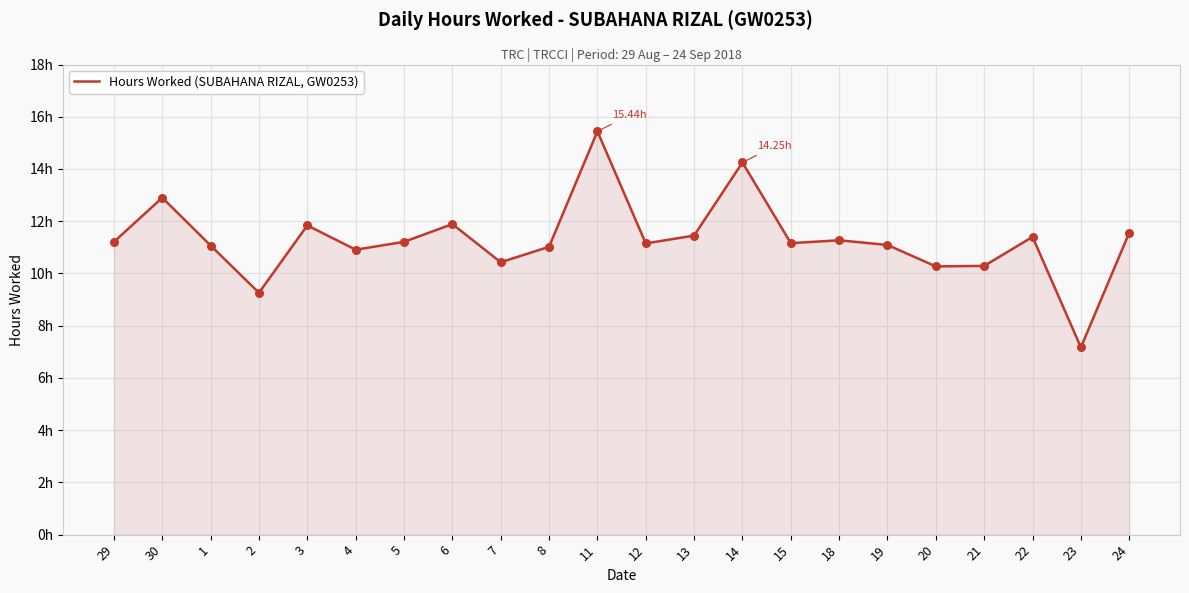

Approximately how many times larger is the value at 12 compared to 11?

0.7